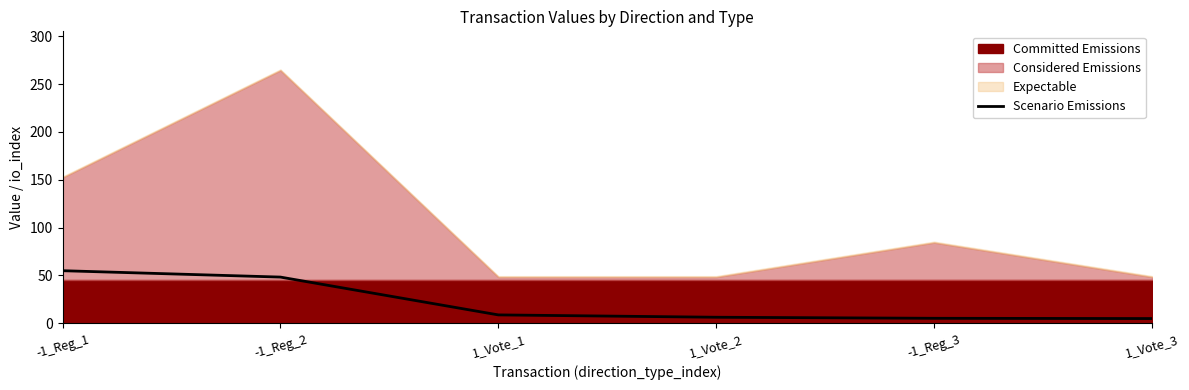

Does the chart display data point markers on the line(s)?

No